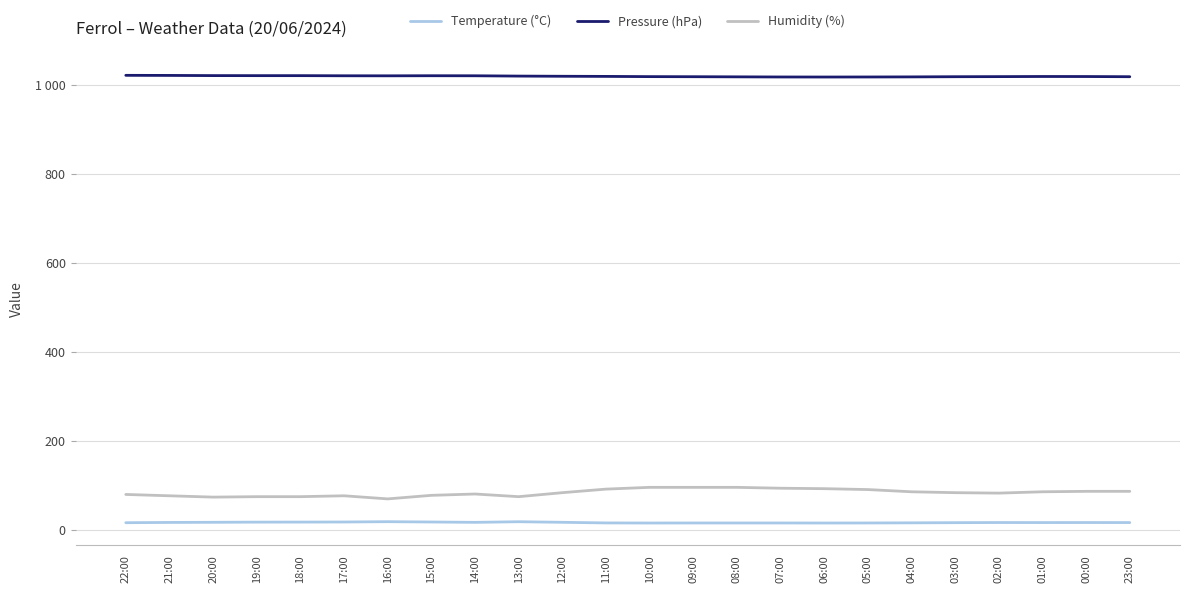

What are all the series names shown in the legend?

Temperature (°C), Pressure (hPa), Humidity (%)